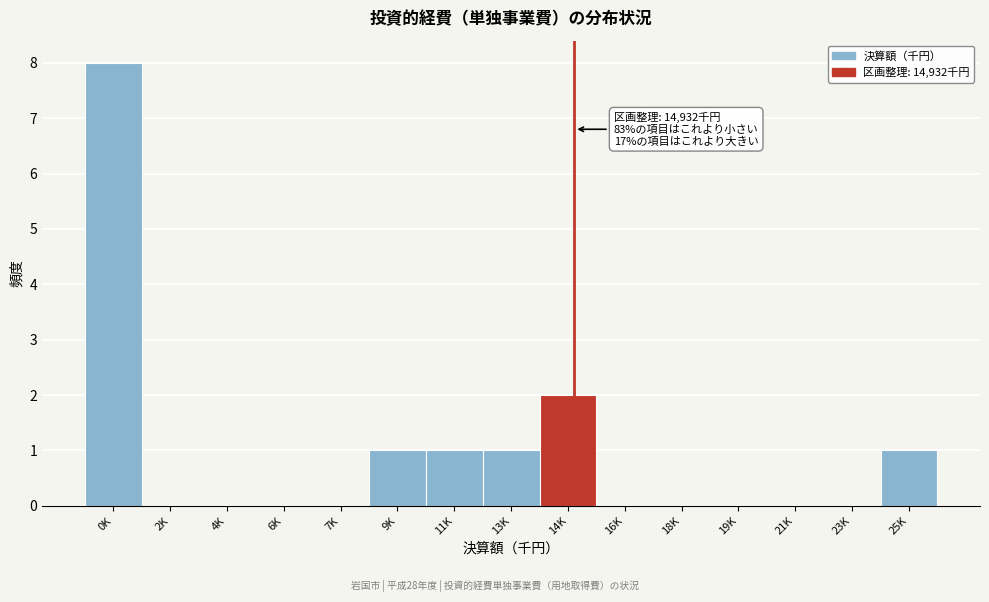

Reading left to right, what are all the values shown in this chart?

0K=8	2K=0	4K=0	6K=0	7K=0	9K=1	11K=1	13K=1	14K=2	16K=0	18K=0	19K=0	21K=0	23K=0	25K=1